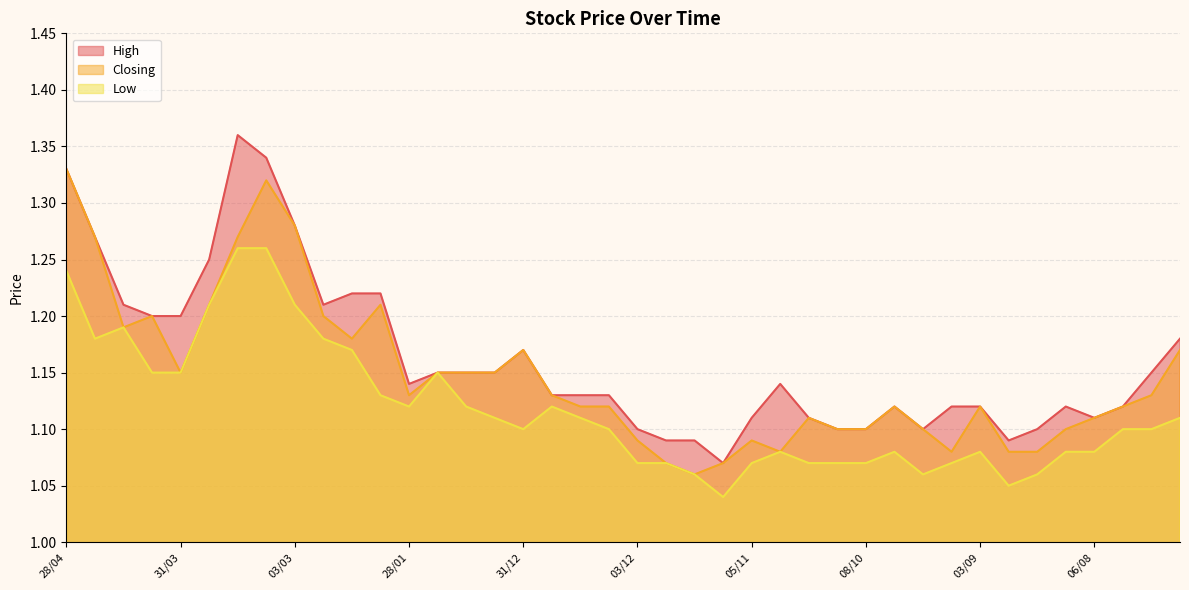

Rank the series by their average value, from highest to lowest.

High, Closing, Low